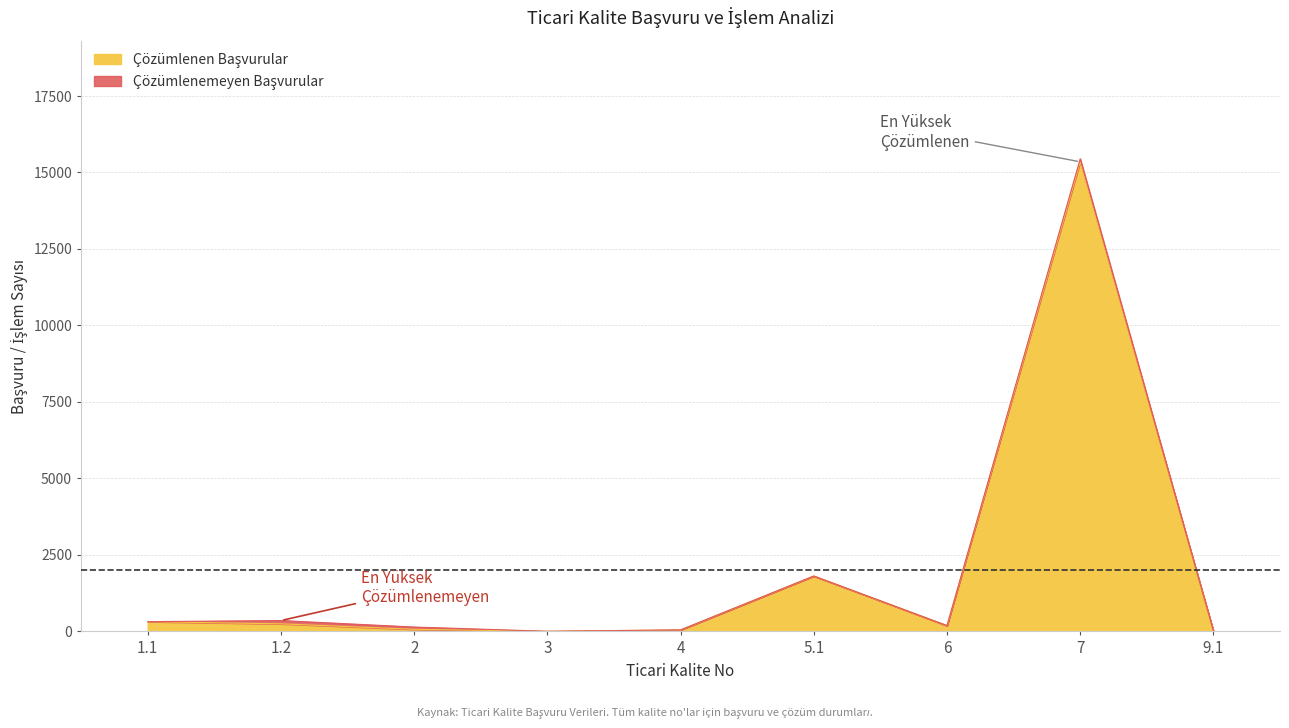

What is the minimum value shown in the chart?

4